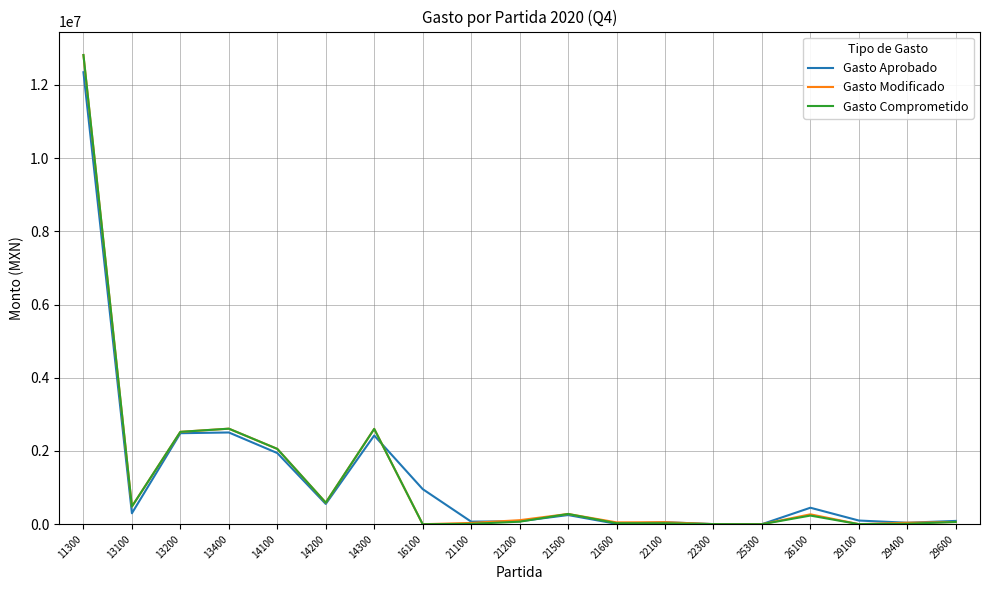

What is the spread (max minus min) of values at 13100?

183977.9